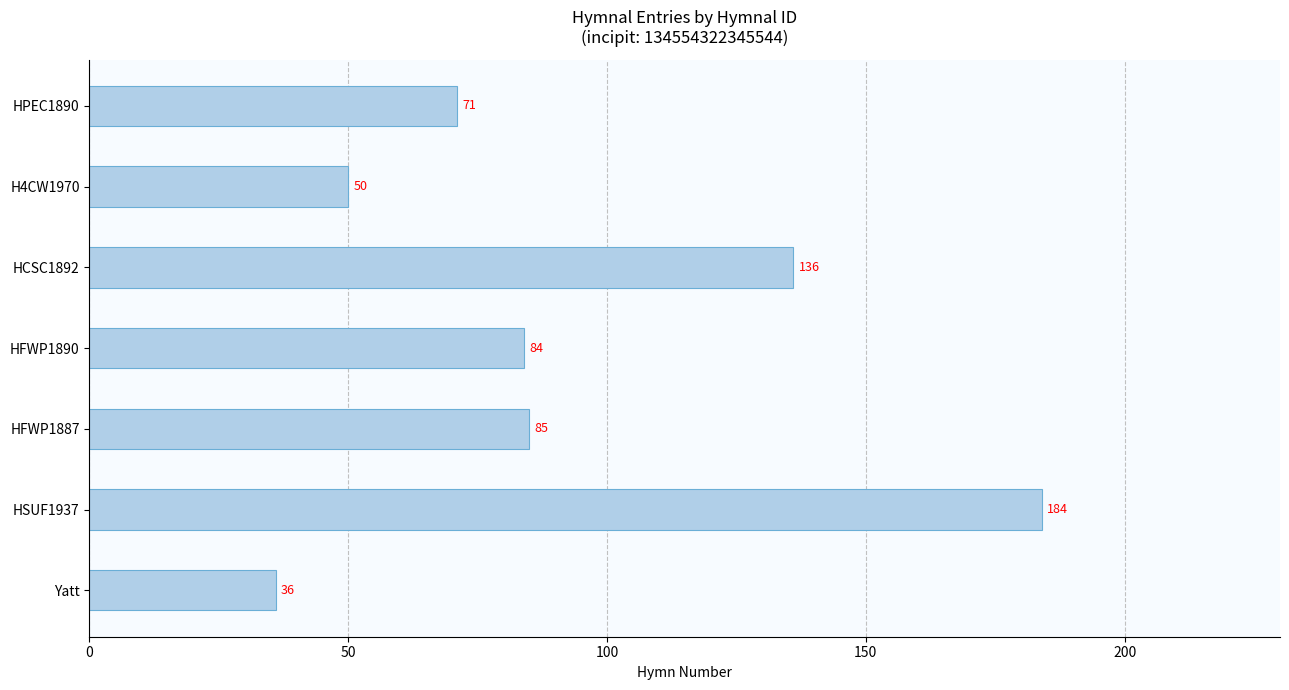

What is the ratio of the value at H4CW1970 to the value at HCSC1892?

0.4